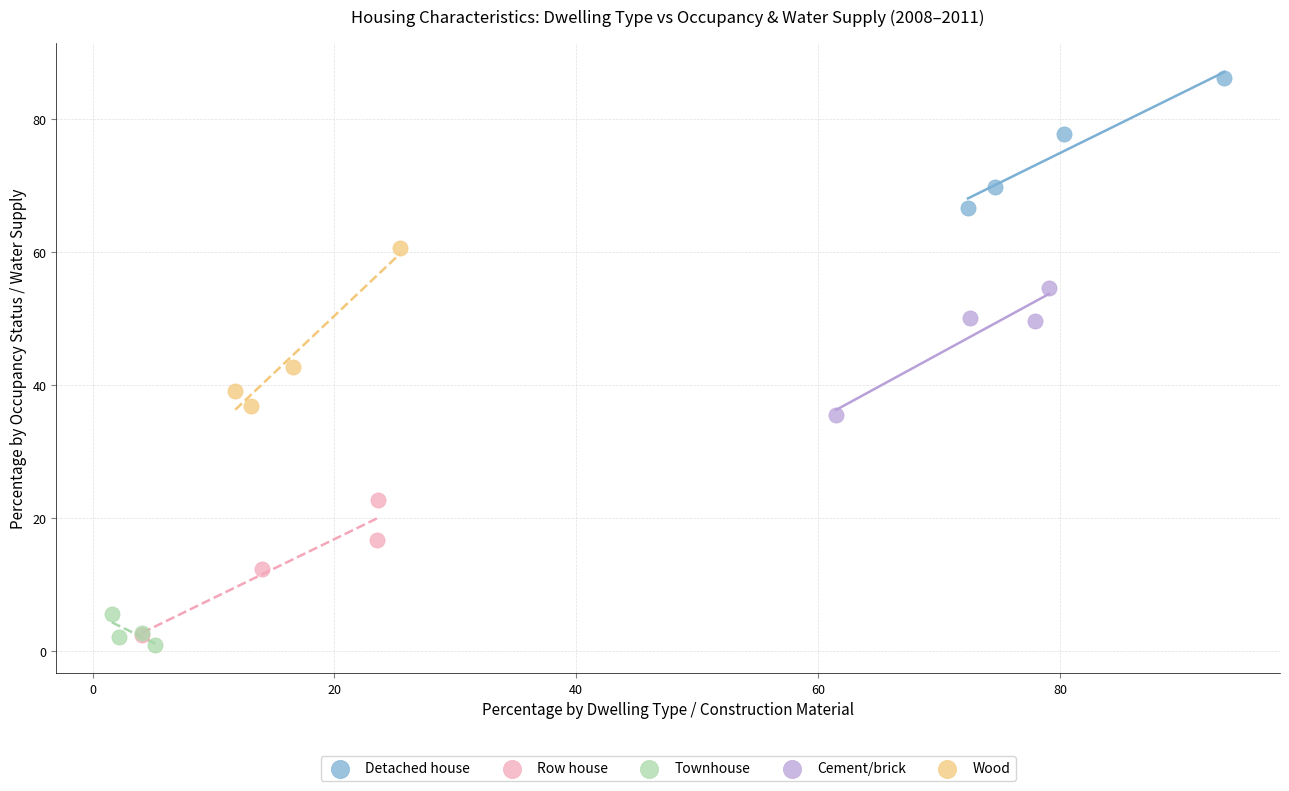

What are all the series names shown in the legend?

Detached house, Row house, Townhouse, Cement/brick, Wood